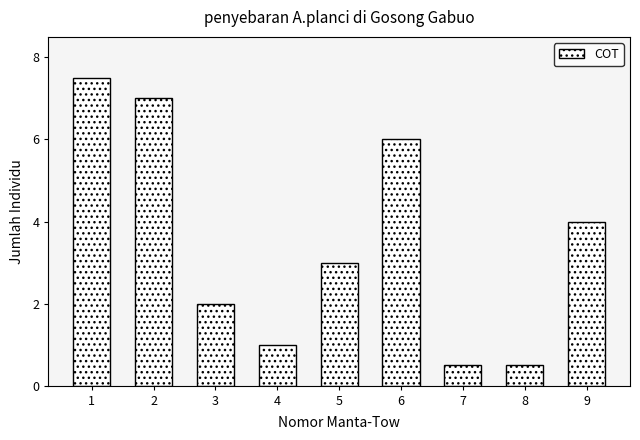

Reading right to left, what are all the values shown in this chart?

4.0	0.5	0.5	6.0	3.0	1.0	2.0	7.0	7.5